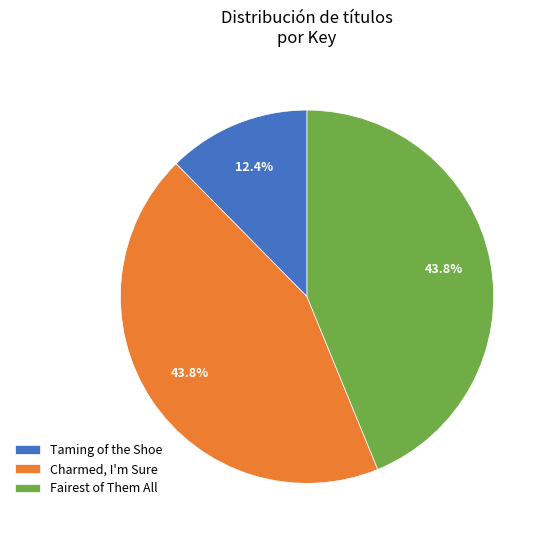

Which has a higher value, Charmed, I'm Sure or Taming of the Shoe?

Charmed, I'm Sure